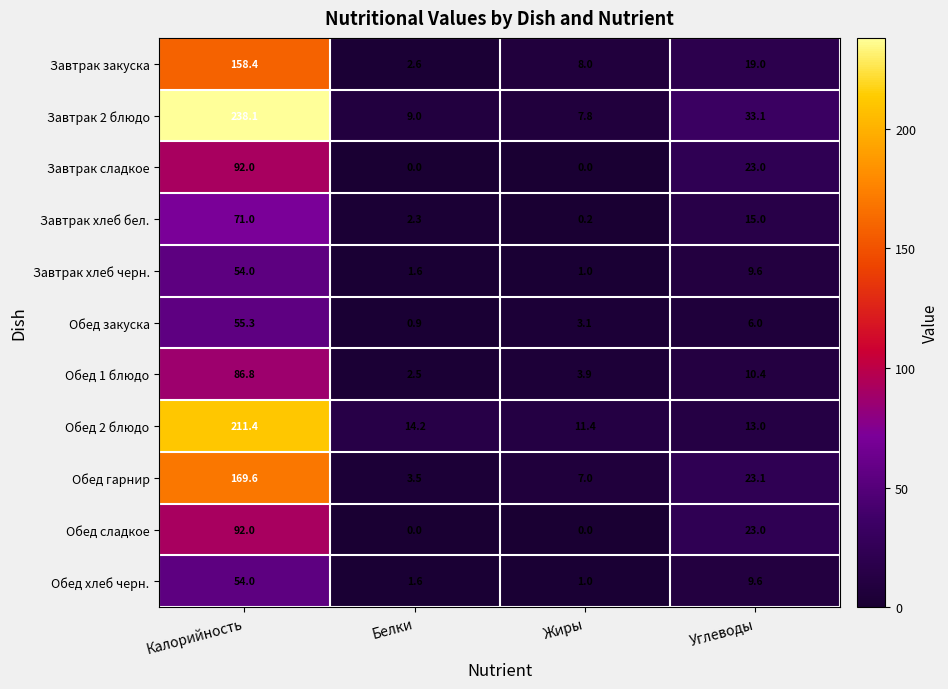

Which series has the largest total across all categories?

Завтрак 2 блюдо